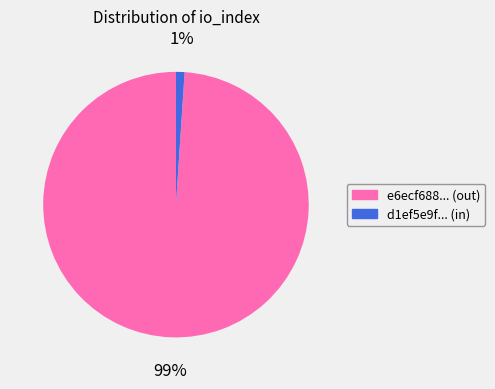

Is there any slice that represents more than half of the pie?

Yes